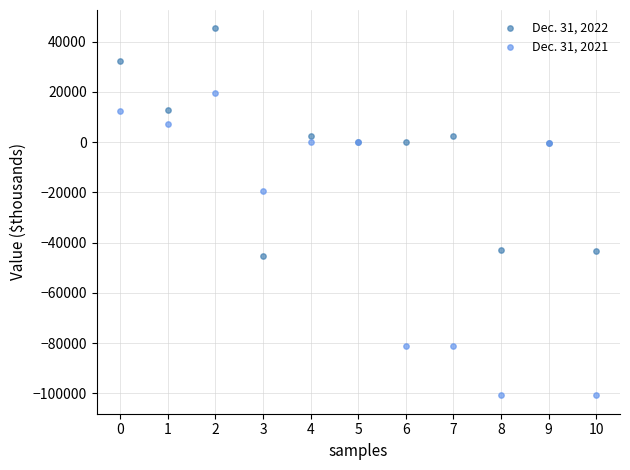

Which series has the widest spread of Y values?

Dec. 31, 2021